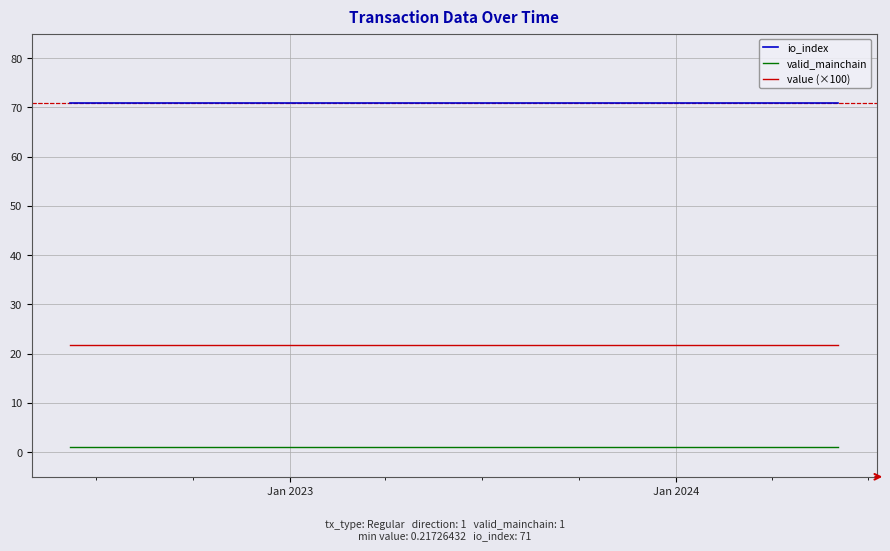

True or false: value (×100) and io_index intersect in this chart.

False